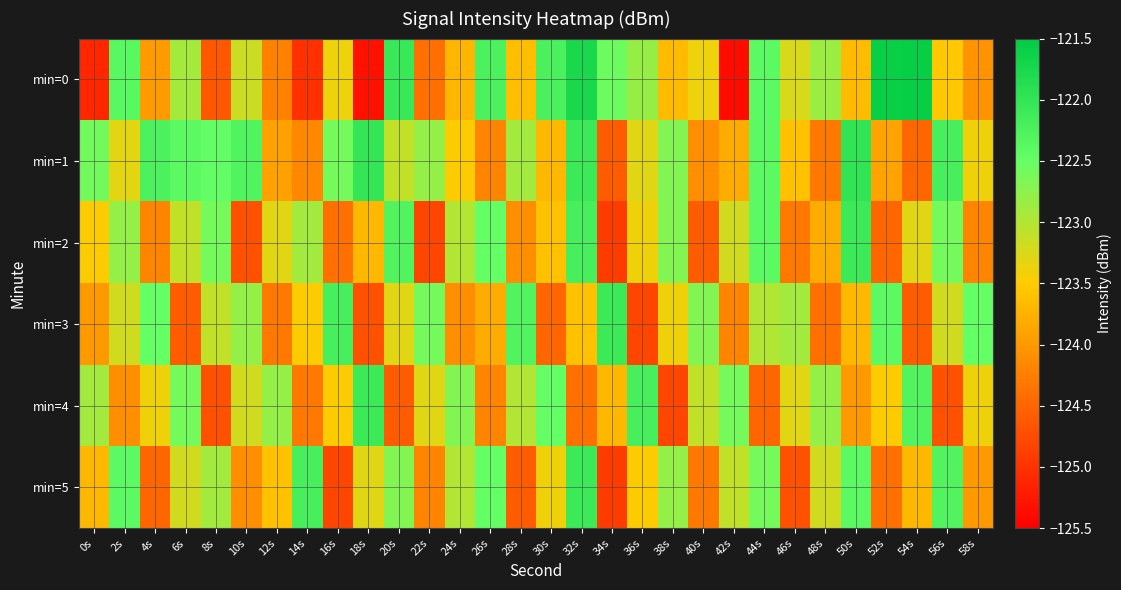

What is the smallest value displayed?

-125.4